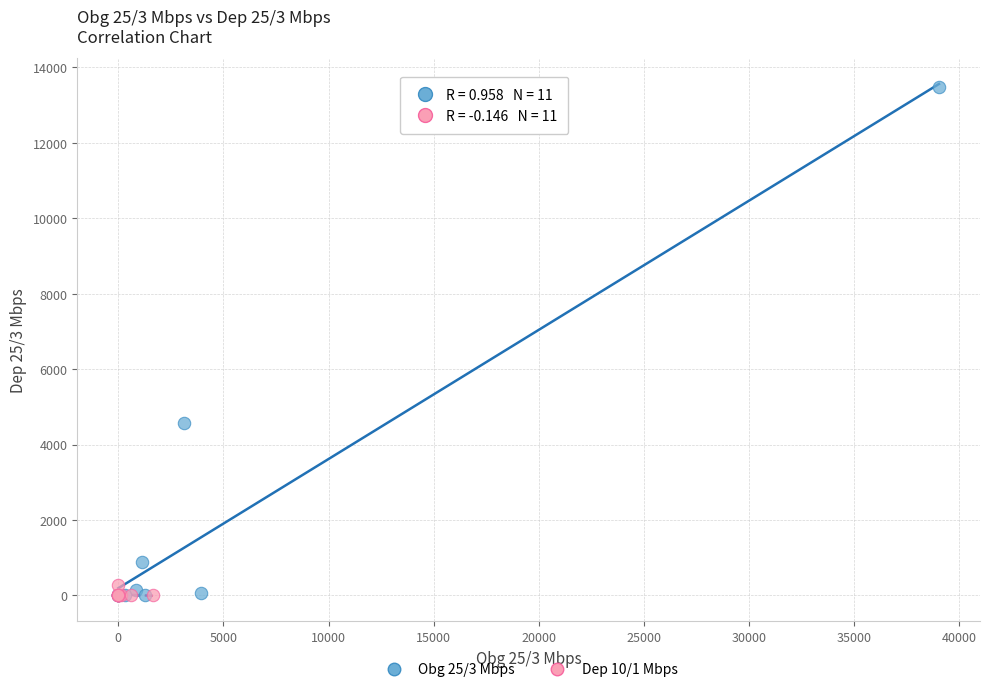

What are all the series names shown in the legend?

Obg 25/3 Mbps, Dep 10/1 Mbps